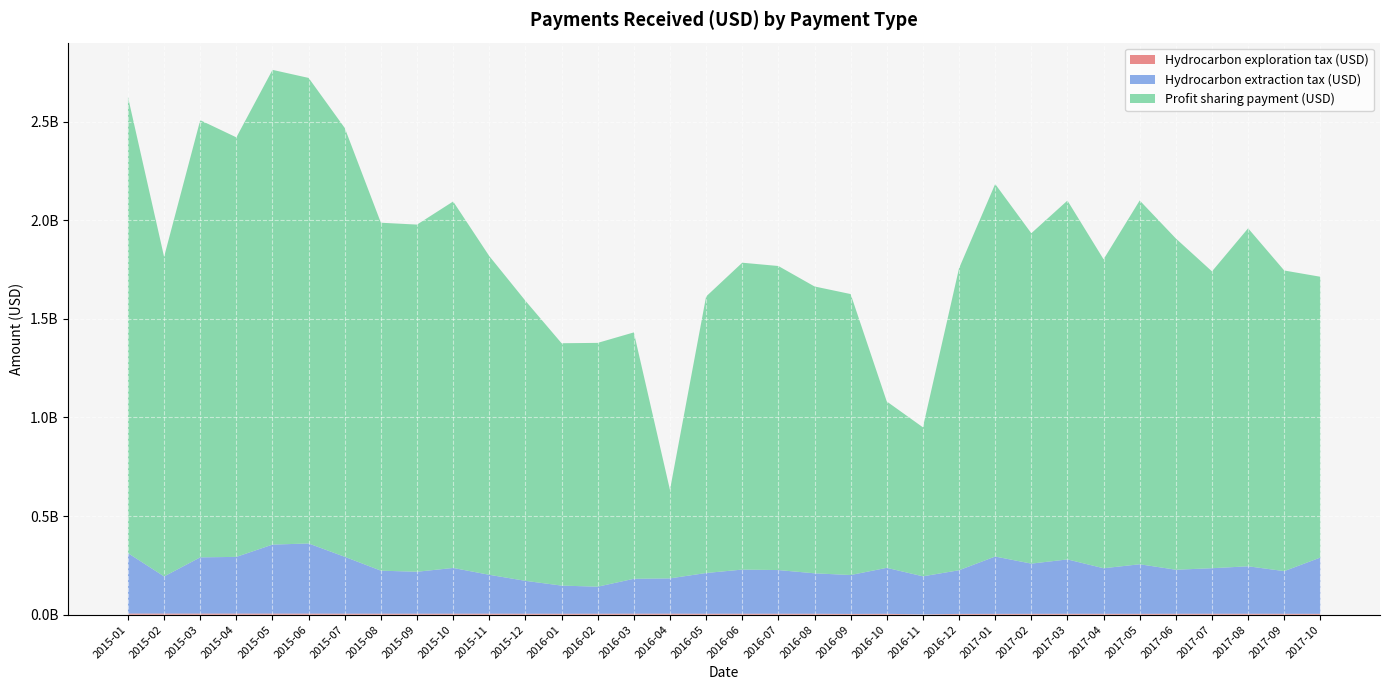

Reading left to right, extract all data points from this chart.

Hydrocarbon exploration tax (USD): 2015-01=5553119.0	2015-02=5508211.3	2015-03=5406920.0	2015-04=5420575.8	2015-05=5360847.4	2015-06=5262872.7	2015-07=5009729.4	2015-08=4914962.7	2015-09=4826115.7	2015-10=4958281.5	2015-11=4971291.6	2015-12=4752999.5	2016-01=4605525.0	2016-02=4724919.8	2016-03=4976820.2	2016-04=4987923.2	2016-05=4646391.5	2016-06=4745197.5	2016-07=4659096.5	2016-08=4555949.0	2016-09=3675663.1	2016-10=4287889.8	2016-11=1315735.1	2016-12=3886158.4	2017-01=4002530.9	2017-02=4174518.1	2017-03=4425396.6	2017-04=4340737.4	2017-05=4211086.9	2017-06=4509330.3	2017-07=4595457.9	2017-08=4587236.6	2017-09=4480709.7	2017-10=4242695.0
Hydrocarbon extraction tax (USD): 2015-01=306419380.8	2015-02=188259317.4	2015-03=285058169.1	2015-04=287469134.9	2015-05=349755971.5	2015-06=355633627.3	2015-07=288203519.5	2015-08=218045508.8	2015-09=212744439.7	2015-10=231840941.6	2015-11=197078750.2	2015-12=166642101.3	2016-01=142683814.9	2016-02=137108774.4	2016-03=176833024.9	2016-04=178878836.3	2016-05=206520956.1	2016-06=223742203.5	2016-07=221409807.3	2016-08=205097268.6	2016-09=197189051.9	2016-10=233075444.5	2016-11=193020725.4	2016-12=221282354.7	2017-01=290684736.2	2017-02=254599901.4	2017-03=275598020.1	2017-04=230914850.8	2017-05=251260717.8	2017-06=223306831.2	2017-07=230845053.7	2017-08=240587478.6	2017-09=216218429.0	2017-10=285291006.8
Profit sharing payment (USD): 2015-01=2312652445.2	2015-02=1620577515.2	2015-03=2216428931.4	2015-04=2126832083.9	2015-05=2406784710.5	2015-06=2360125192.7	2015-07=2173916029.8	2015-08=1763972616.2	2015-09=1759926021.4	2015-10=1857943851.1	2015-11=1615717424.8	2015-12=1419878287.4	2016-01=1228737352.8	2016-02=1235972943.5	2016-03=1249153621.8	2016-04=448567760.7	2016-05=1401716724.6	2016-06=1555760928.5	2016-07=1541459813.2	2016-08=1454216422.7	2016-09=1424442322.1	2016-10=843527764.2	2016-11=755474039.4	2016-12=1530821351.2	2017-01=1888452037.2	2017-02=1674872550.3	2017-03=1819254120.6	2017-04=1566305186.2	2017-05=1844336787.3	2017-06=1679256991.9	2017-07=1504879455.5	2017-08=1713432884.2	2017-09=1524050762.9	2017-10=1423470789.3